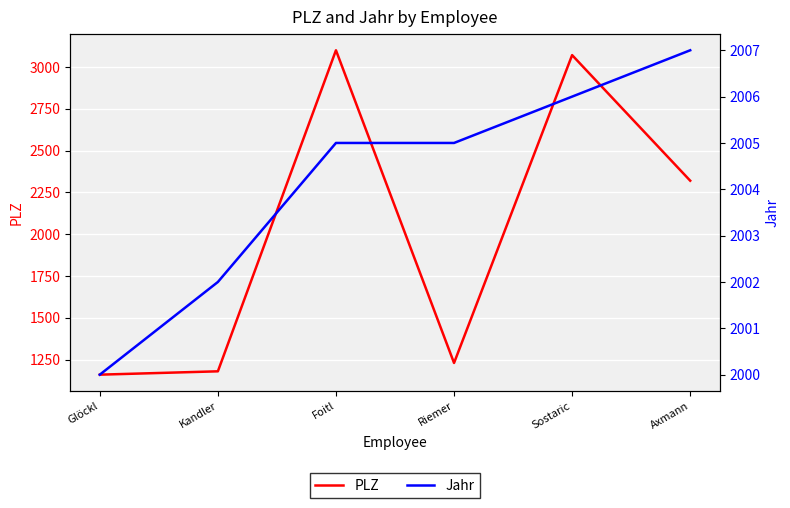

Where is PLZ nearest to the value 2130?

Axmann